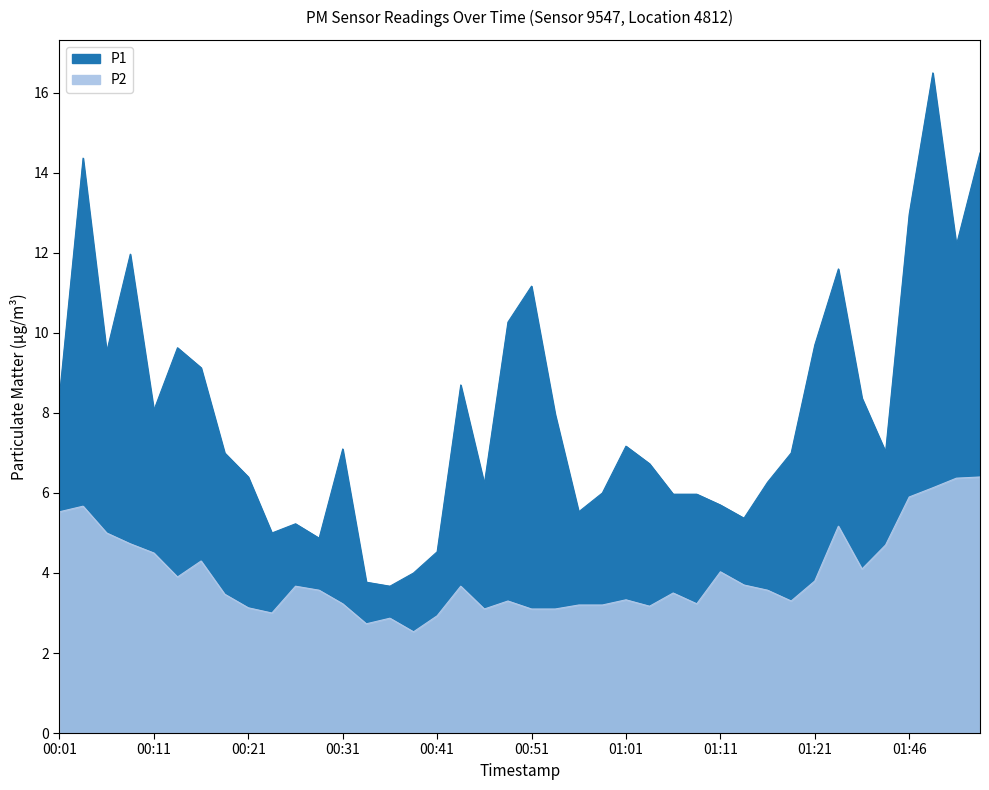

What is the maximum value for P2?

6.4